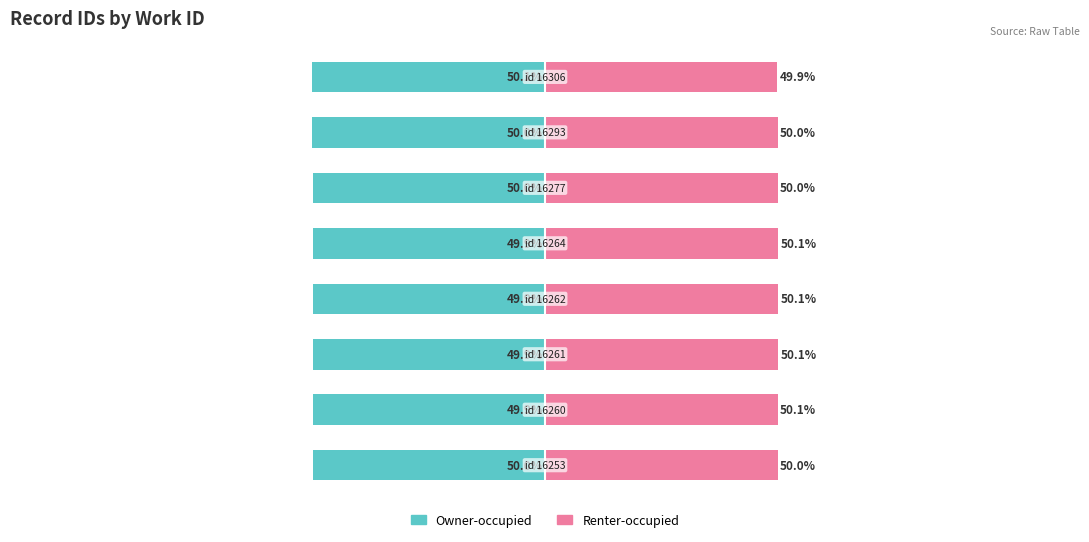

What is the lowest value of the Owner-occupied series?

-50.1